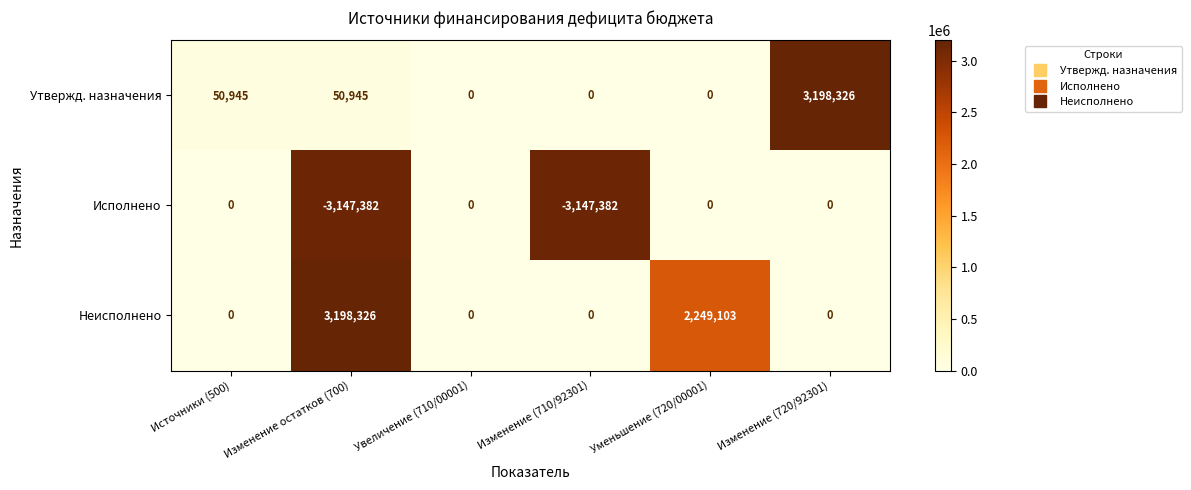

Which series changed the most between Увеличение (710/00001) and Изменение (720/92301)?

Утвержд. назначения